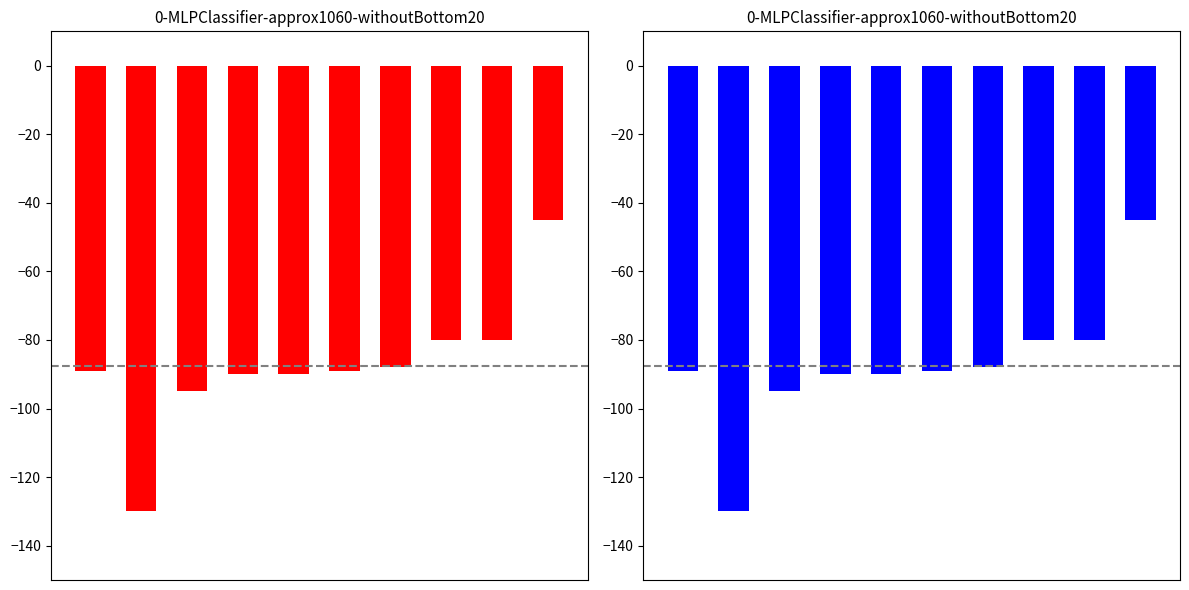

At which category does the chart reach its minimum across all series?

1